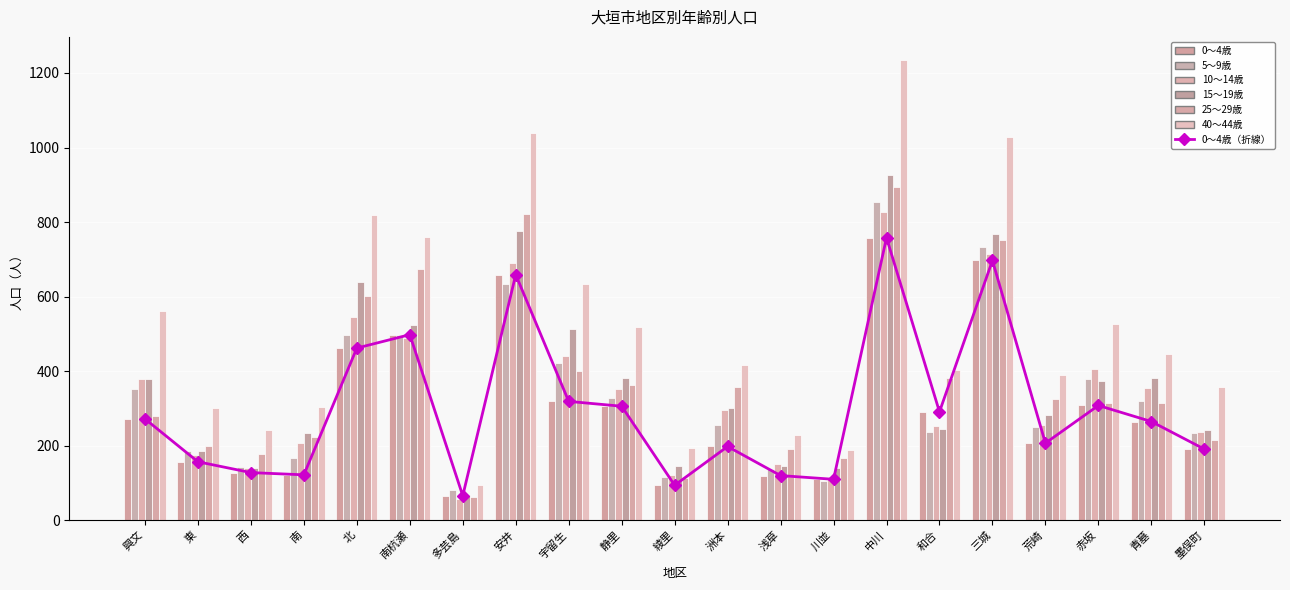

What position from the left is 宇留生?

9